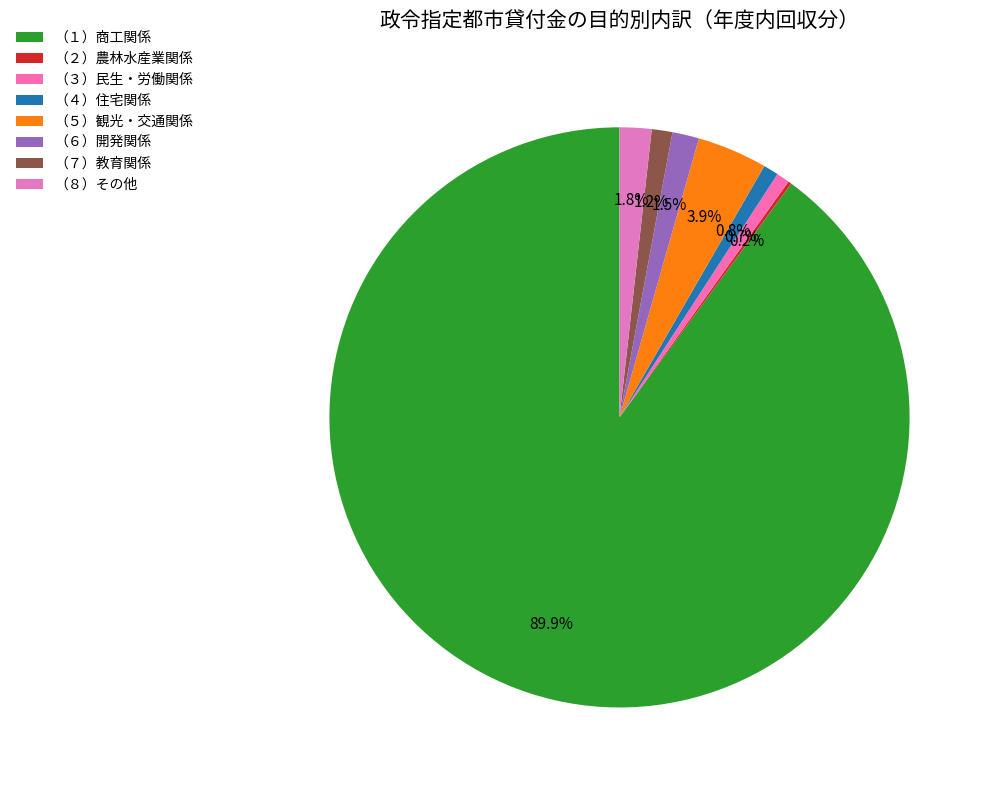

What percentage do （７）教育関係 and （２）農林水産業関係 together represent?

1.3%